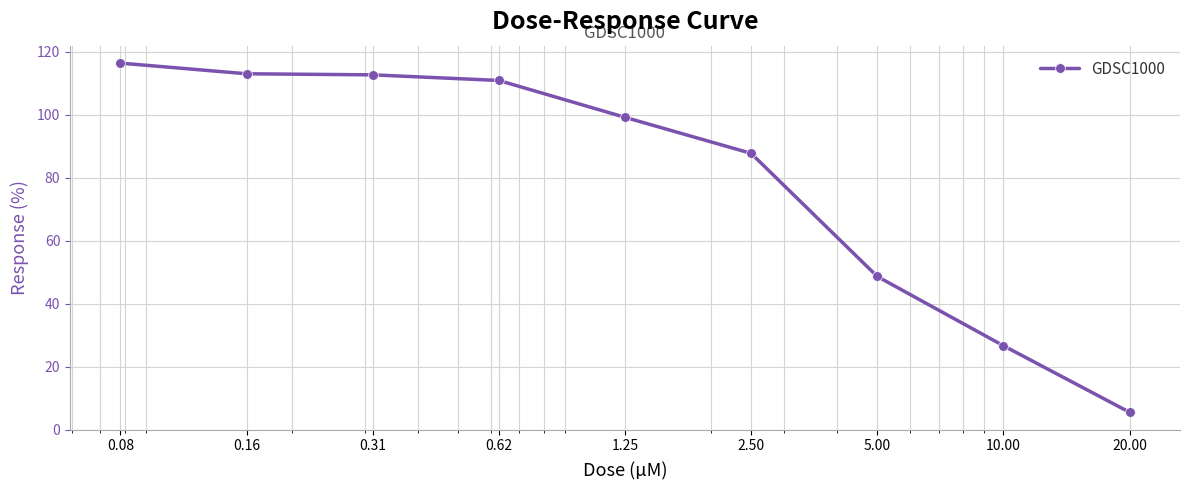

What is the greatest value displayed?

116.4